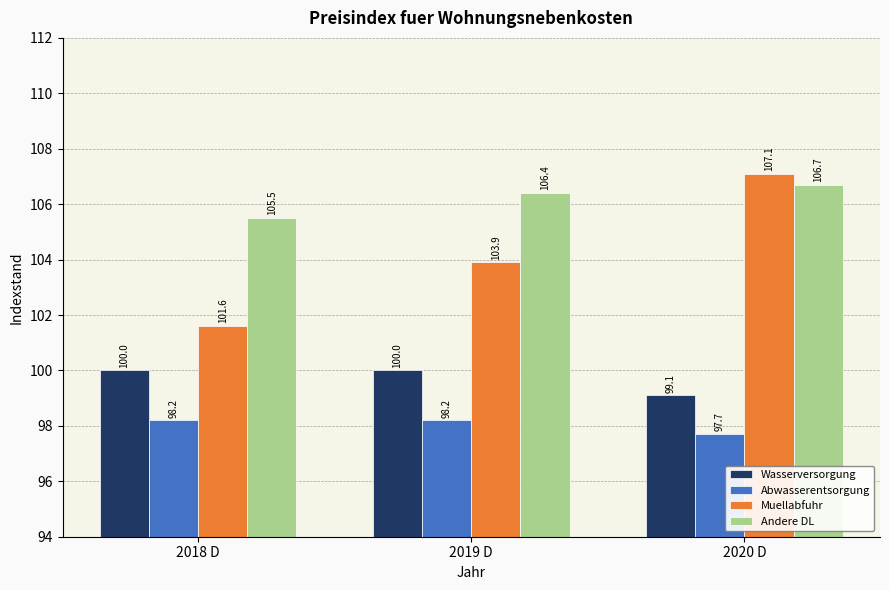

What is the total value across all series at 2018 D?

405.3